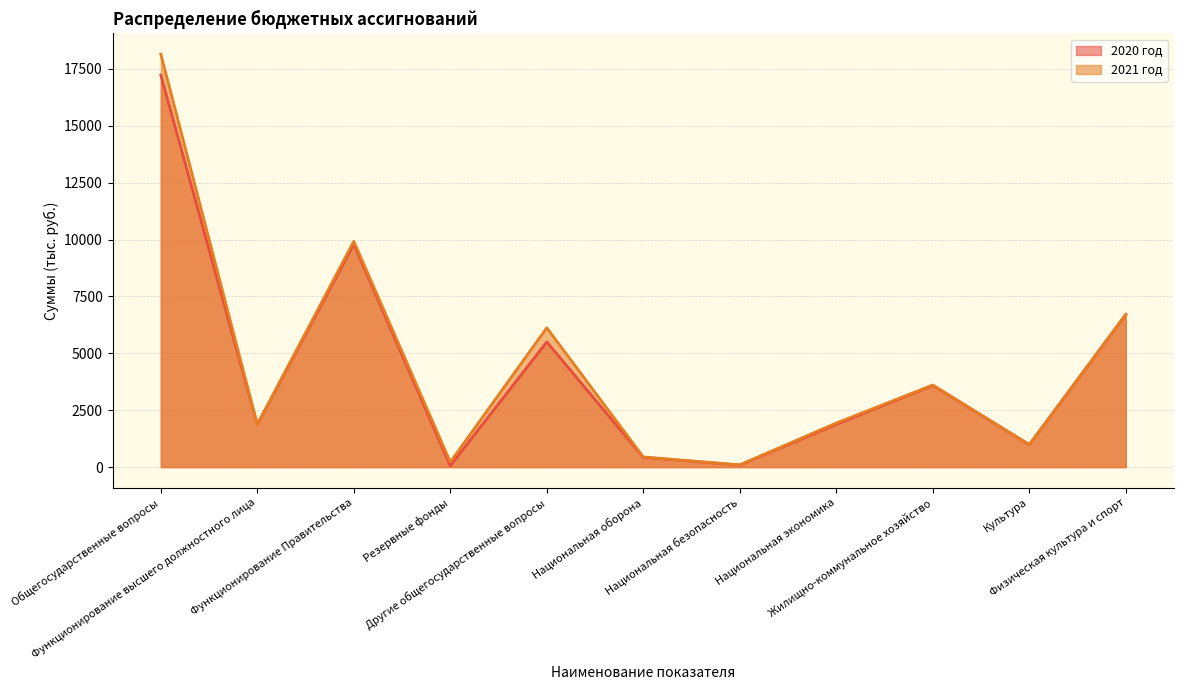

How many lines are shown in the chart?

2